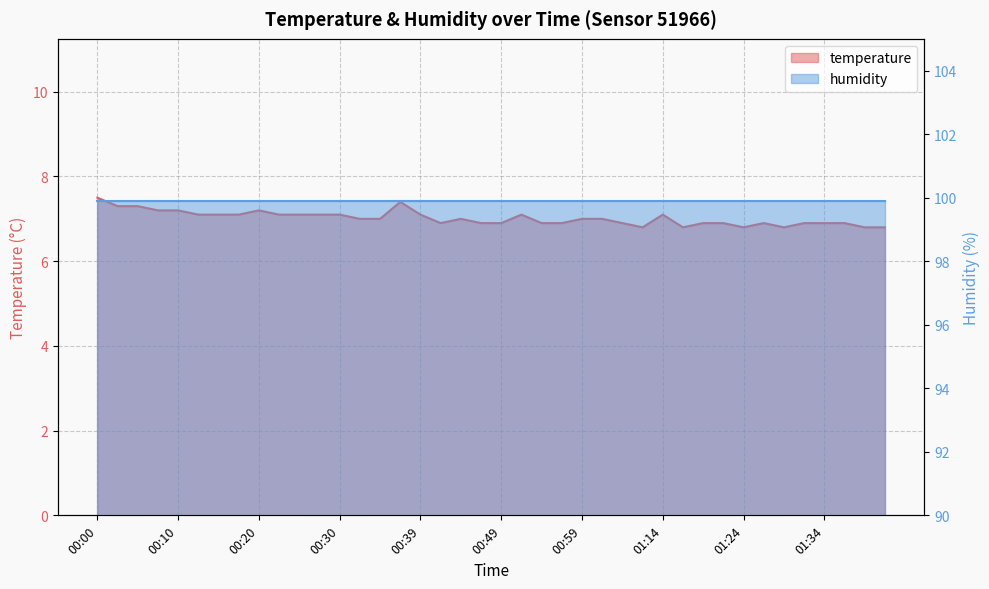

The value at 00:39 is 7.1. True or false?

True